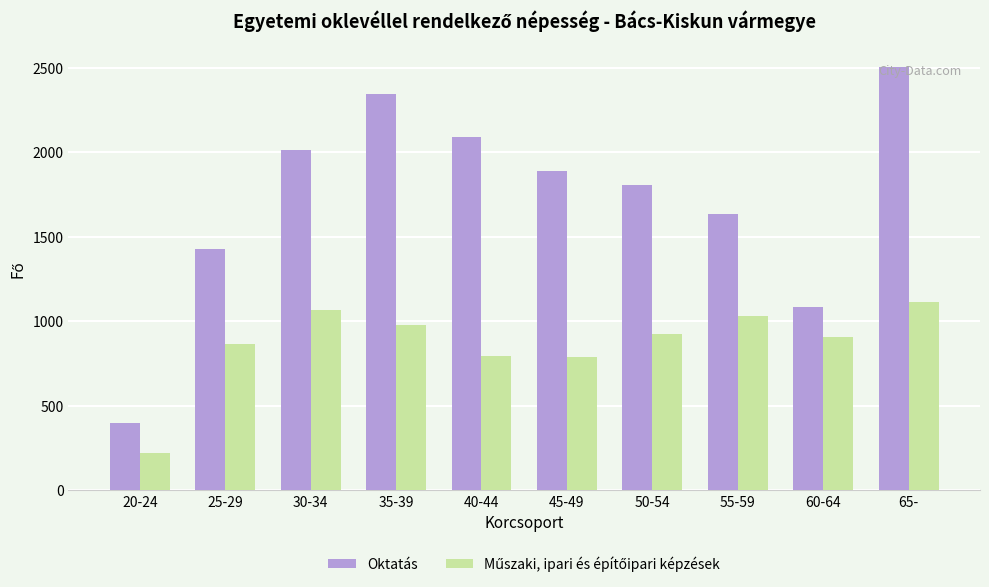

What is the difference between the maximum and minimum values in the Oktatás series?

2107